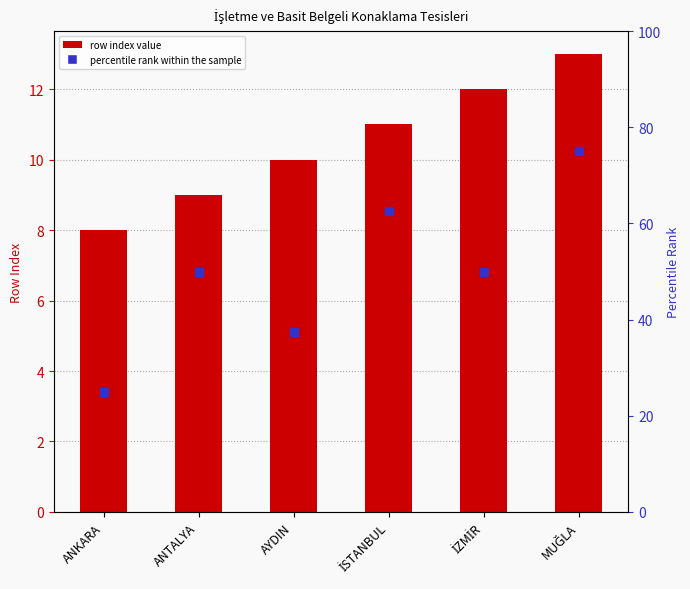

Which series reaches the maximum Y coordinate?

percentile rank within the sample